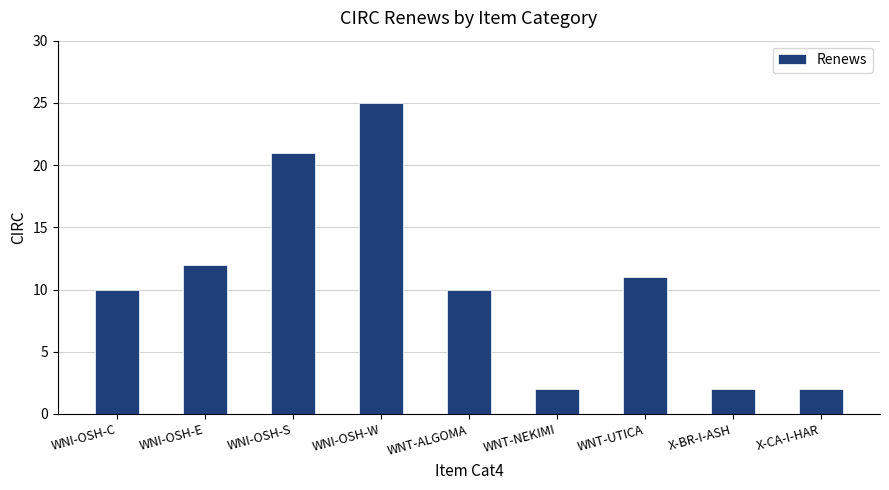

How many bars are there in total?

9